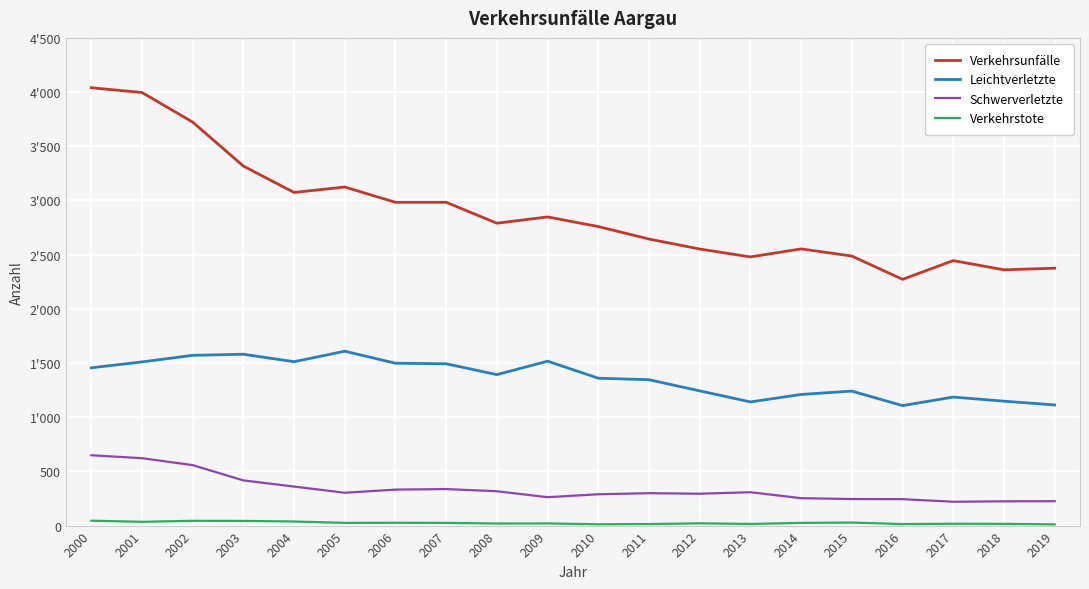

Is the value of Schwerverletzte at 2018 greater than the value of Leichtverletzte at 2001?

No